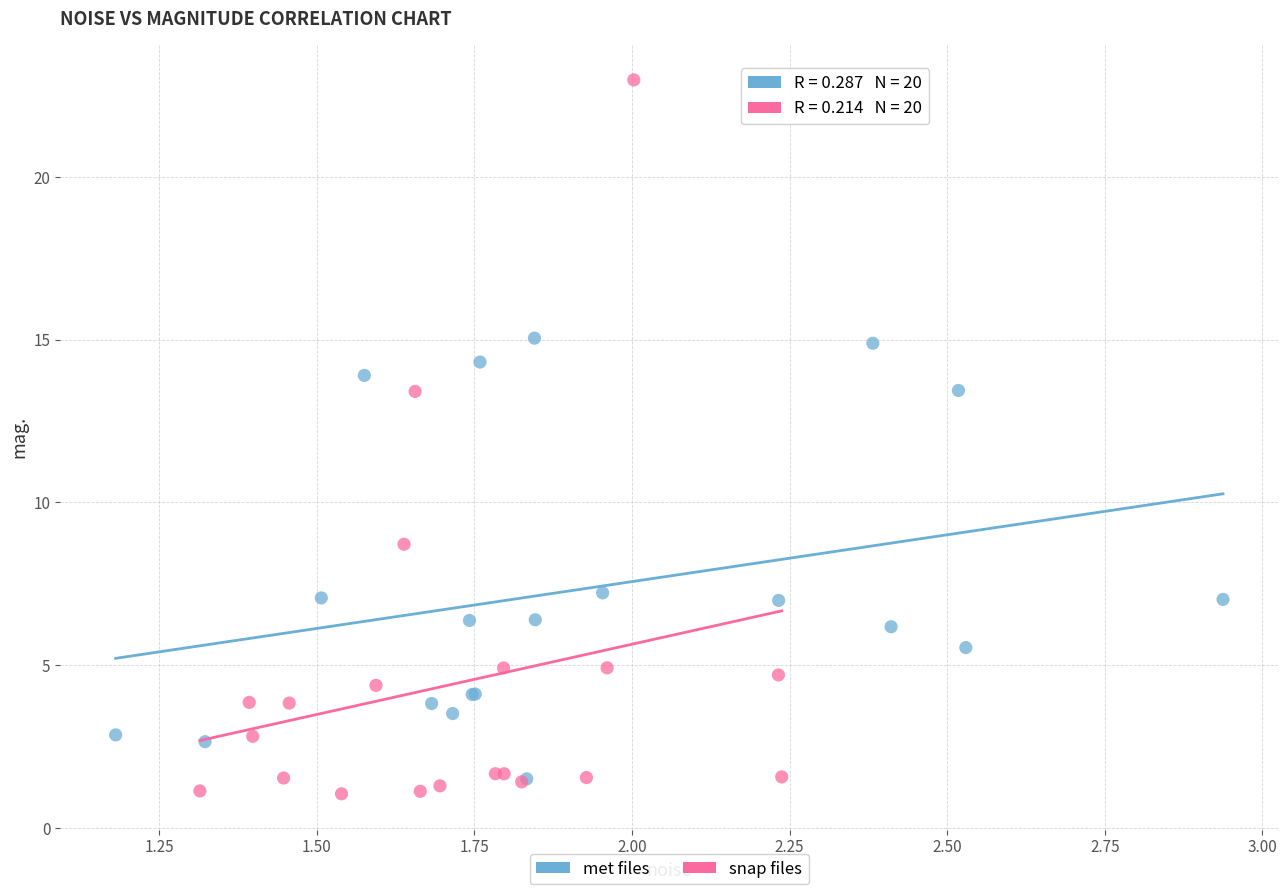

Which series has the widest spread of Y values?

snap files